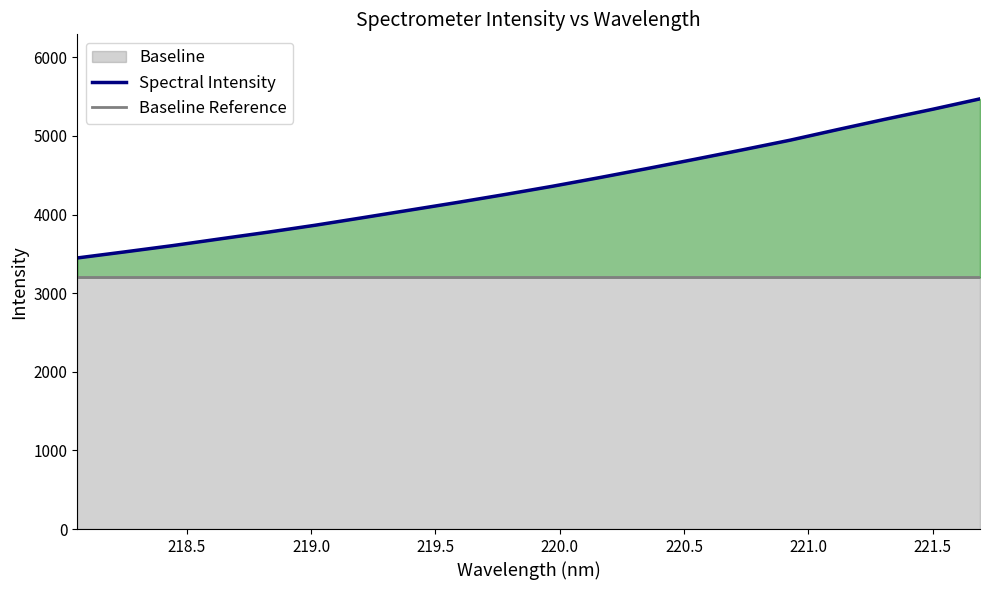

True or false: Spectral Intensity and Baseline Reference intersect in this chart.

False